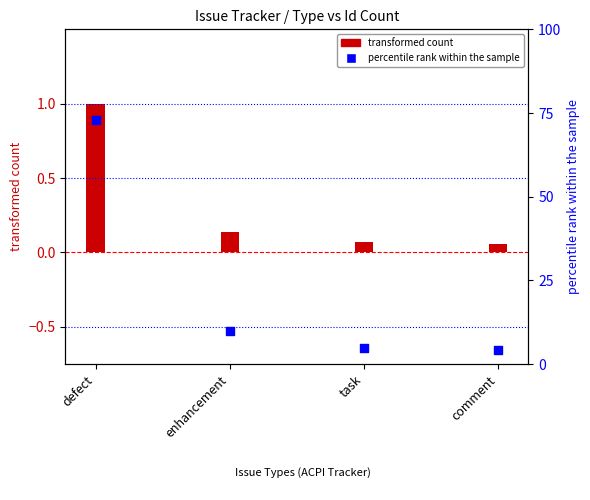

Approximately how many times larger is the value at task compared to comment?

1.1